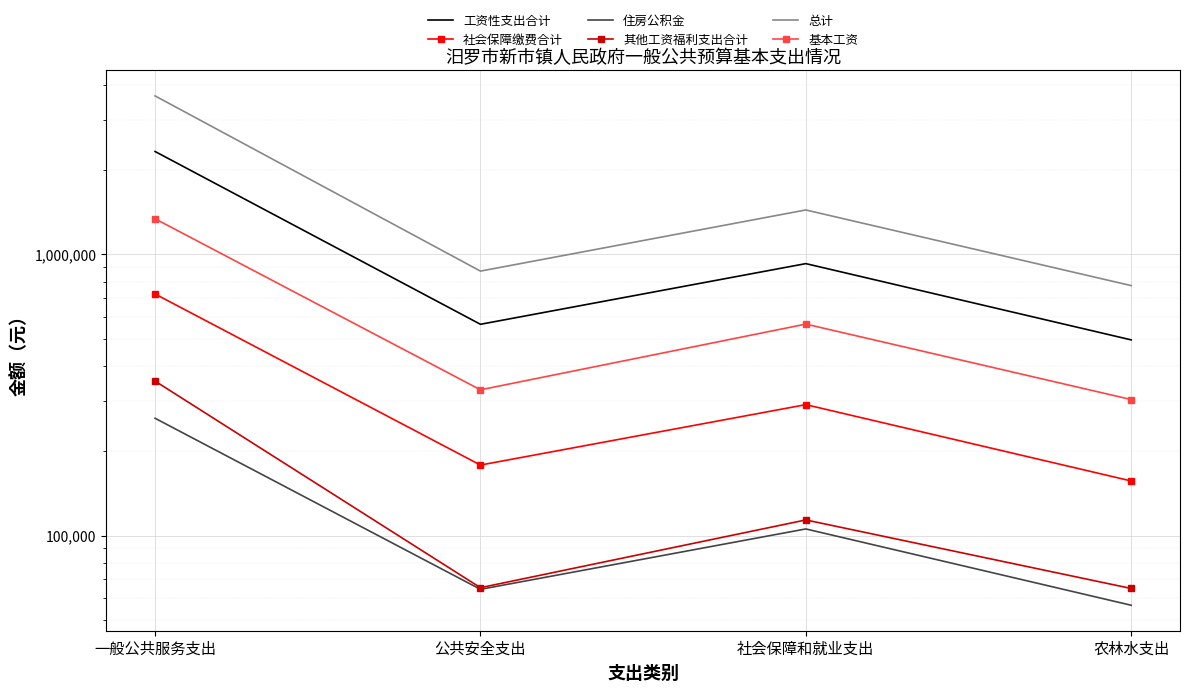

Reading right to left, list all the values displayed in this chart.

工资性支出合计: 496532.0	927171.0	564182.0	2321995.0
社会保障缴费合计: 156419.8	292186.6	178180.4	723028.3
住房公积金: 56537.3	105609.6	64402.6	261335.5
其他工资福利支出合计: 64866.2	113683.7	65277.1	354325.9
总计: 774355.3	1438650.8	872042.1	3660684.8
基本工资: 304656.0	565092.0	329928.0	1338648.0